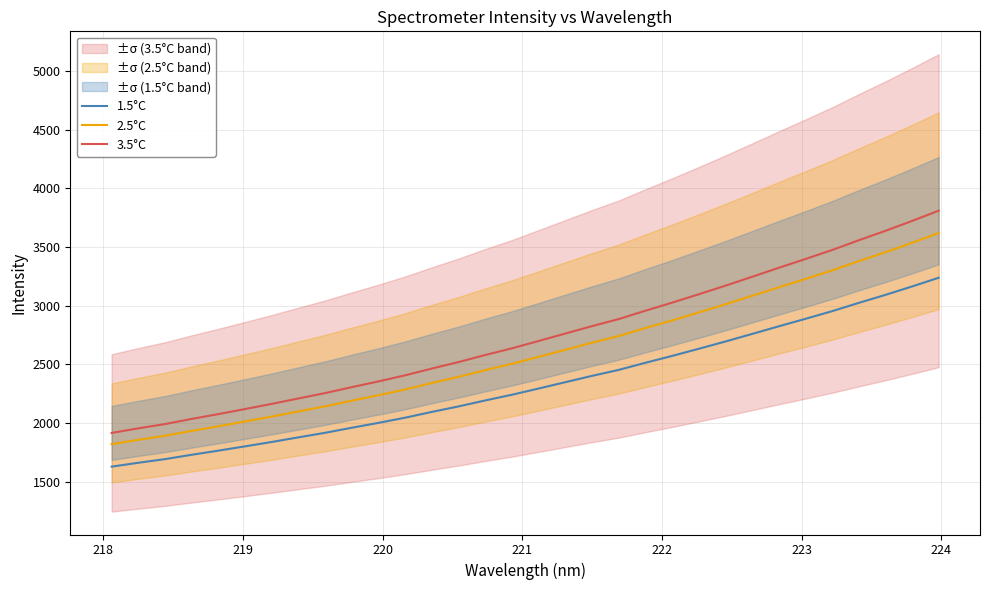

True or false: 1.5°C and 2.5°C intersect in this chart.

False